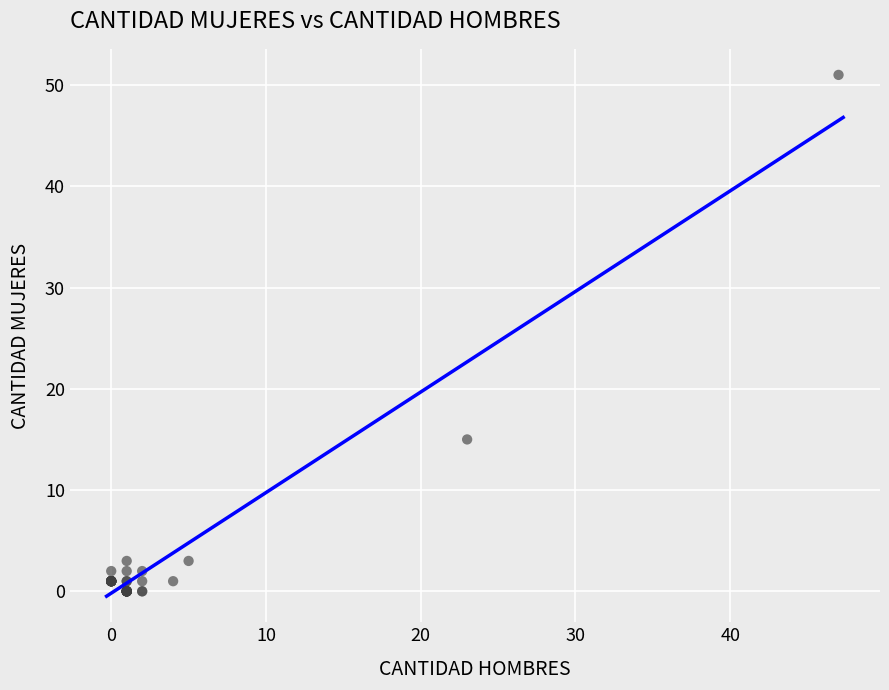

What Y value in the scatter plot is closest to 25?

15